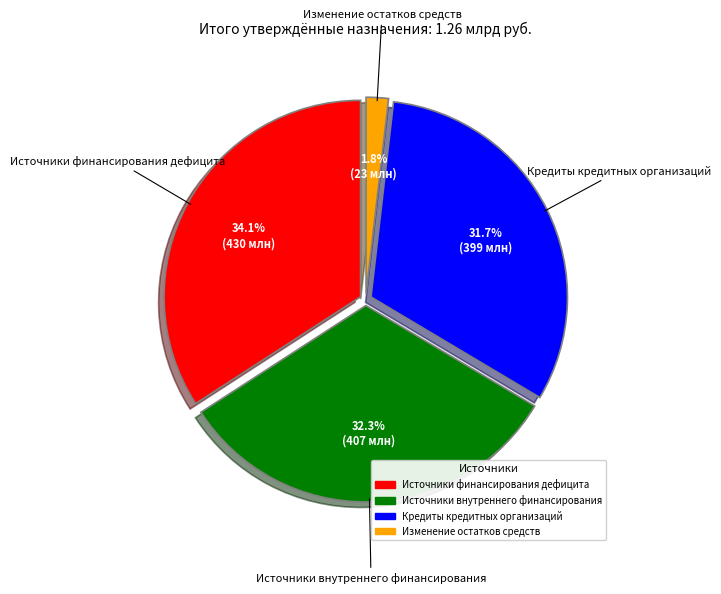

What is the largest slice in the pie chart?

Источники финансирования дефицита